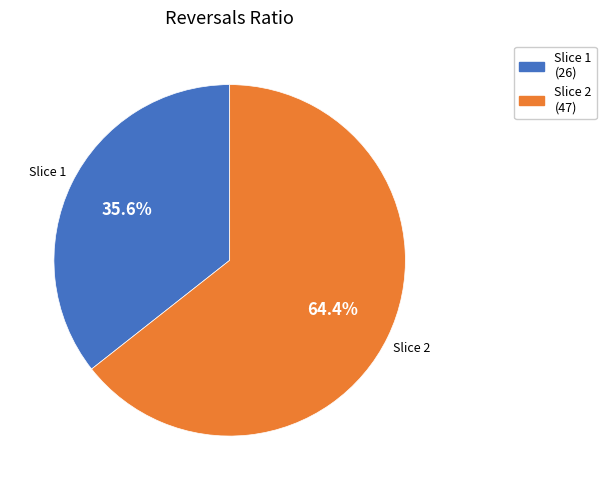

Approximately how many times larger is the value at Slice 2 (47) compared to Slice 1 (26)?

1.8